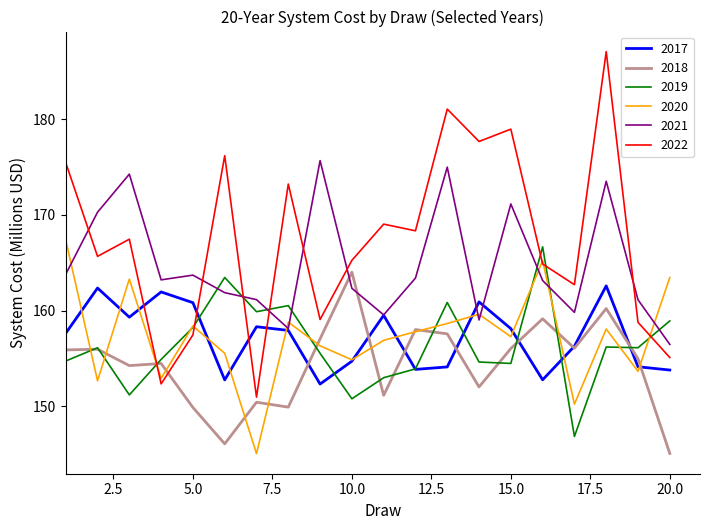

What is the highest value of the 2021 series?

175.7